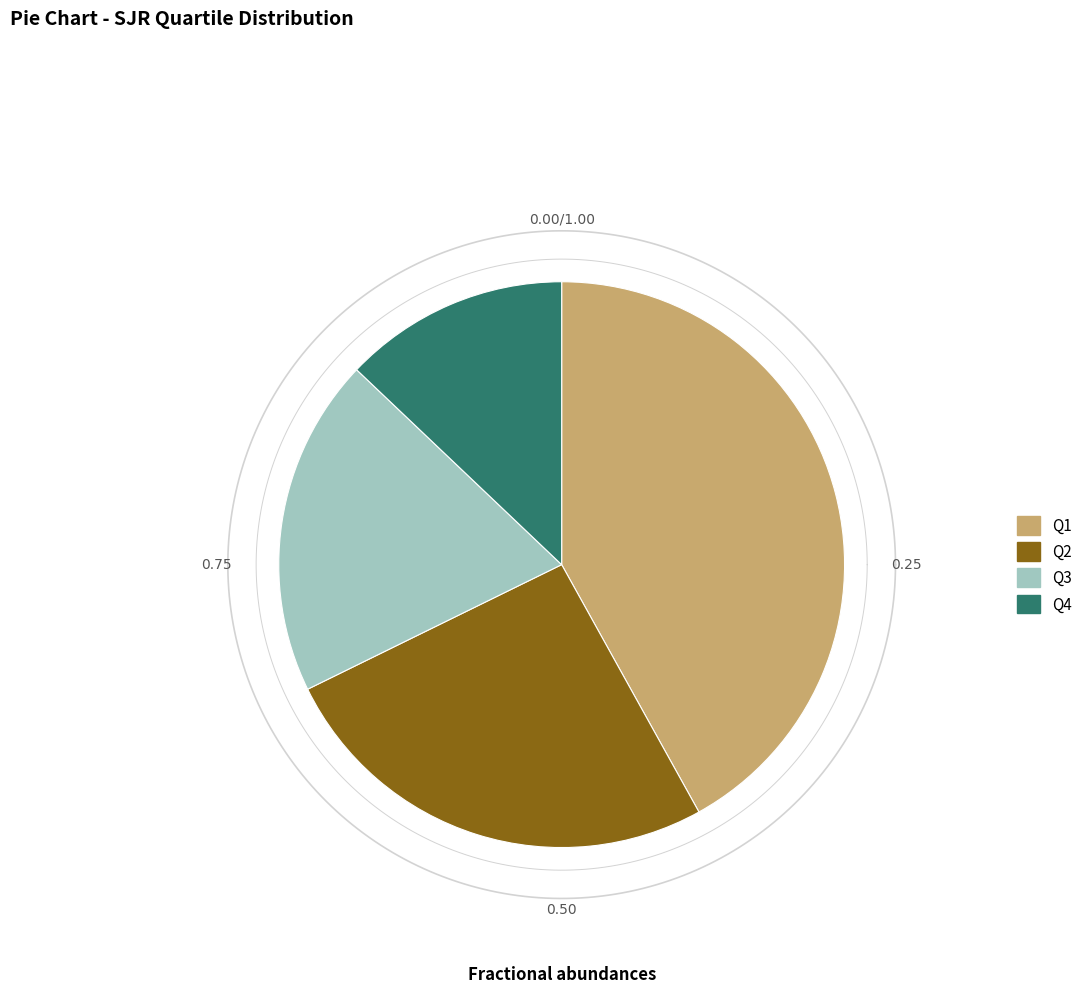

Approximately how many times larger is the value at Q2 compared to Q4?

2.0